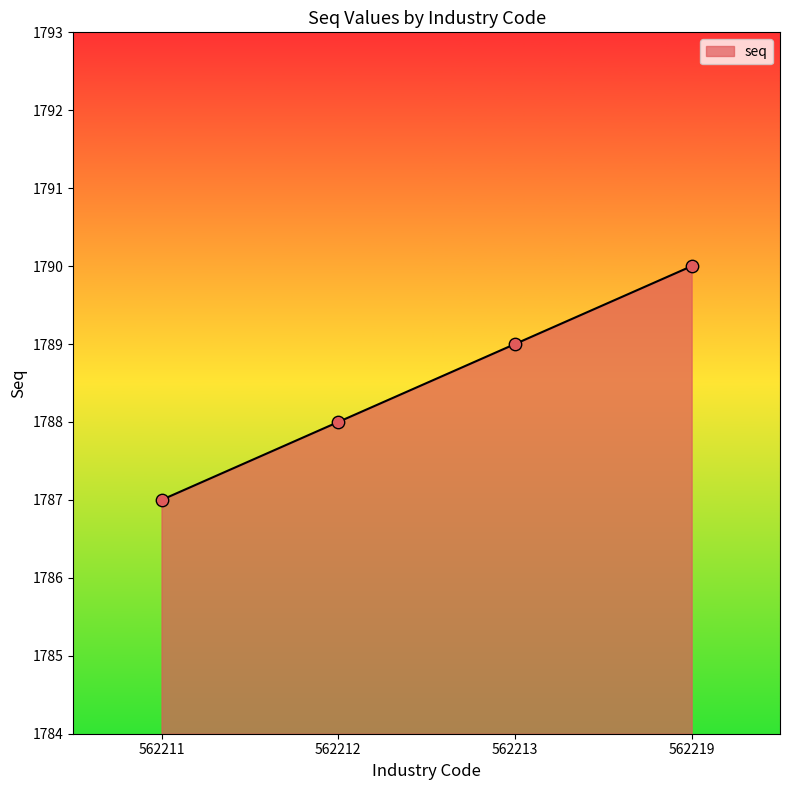

What is the change in value from 562211 to 562213?

+2